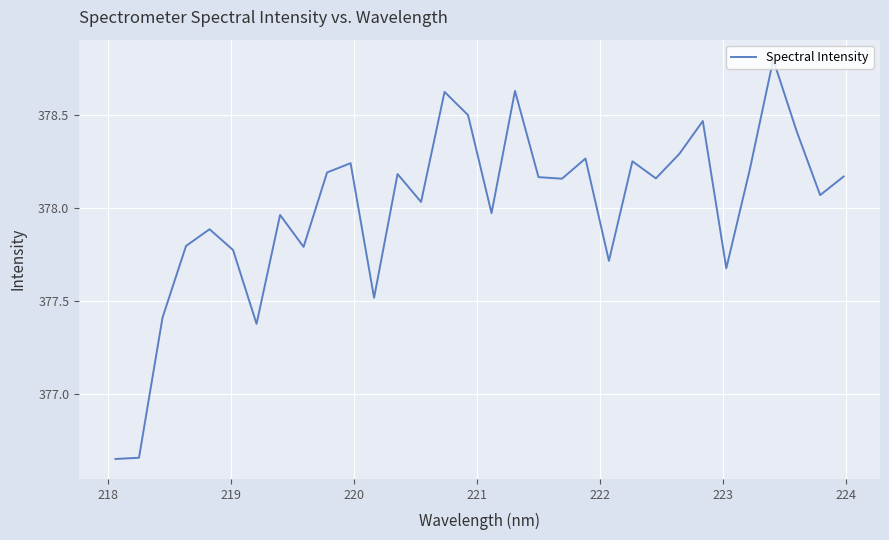

What is the greatest value displayed?

378.8